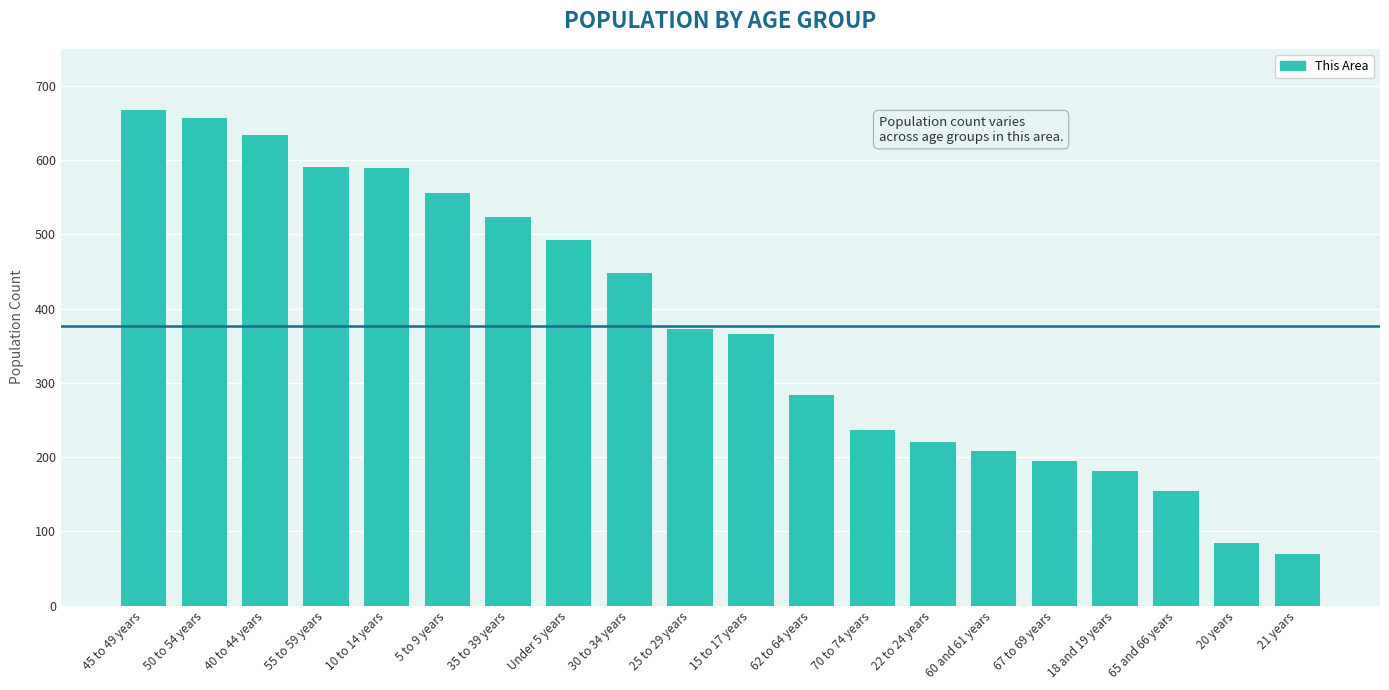

True or false: the data shows 91 at 67 to 69 years.

False